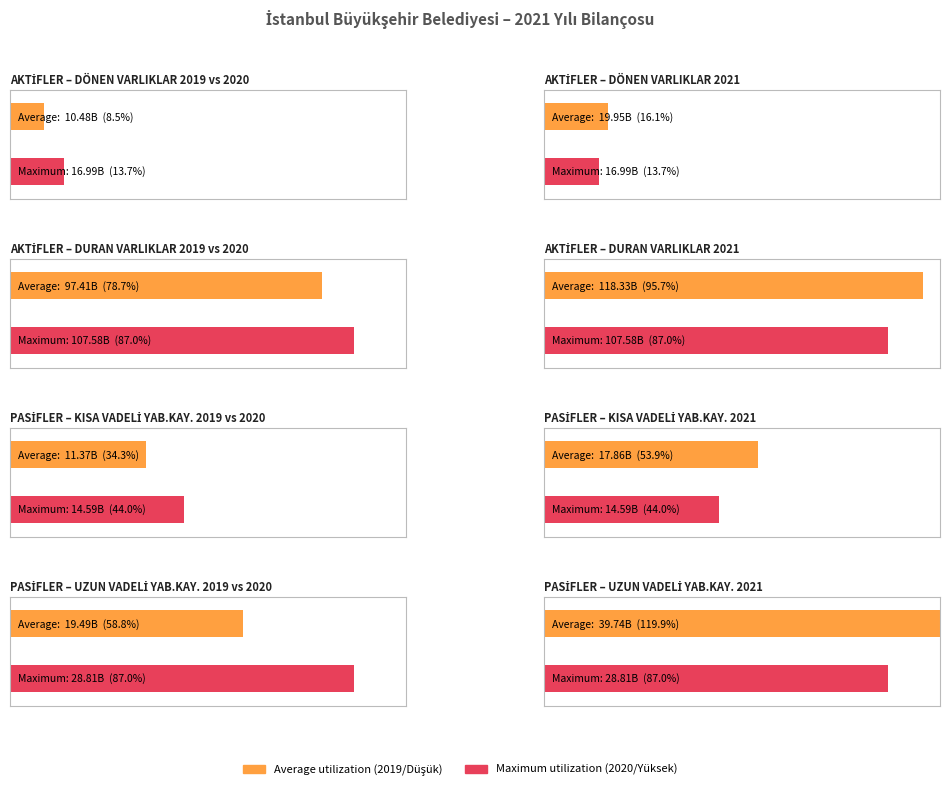

List the series in order of their overall mean, highest first.

Maximum utilization, Average utilization